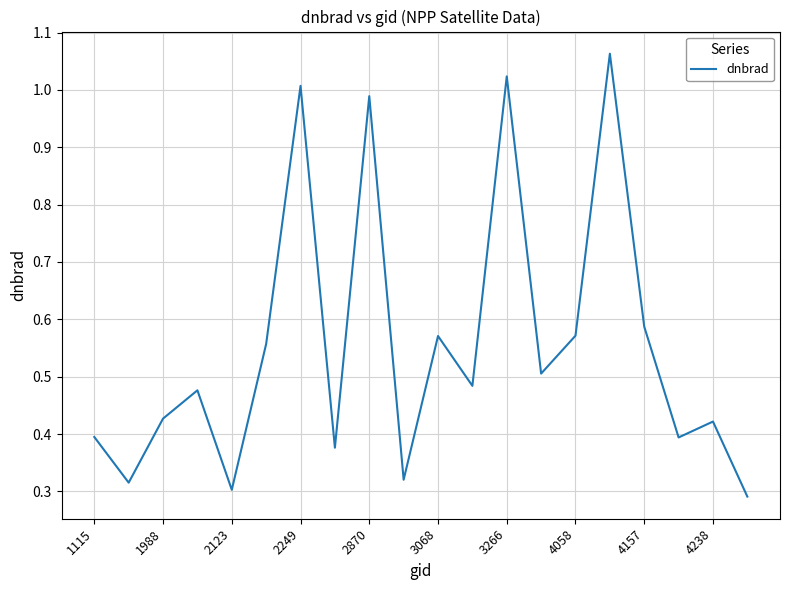

What is the difference between the maximum and minimum values?

0.8